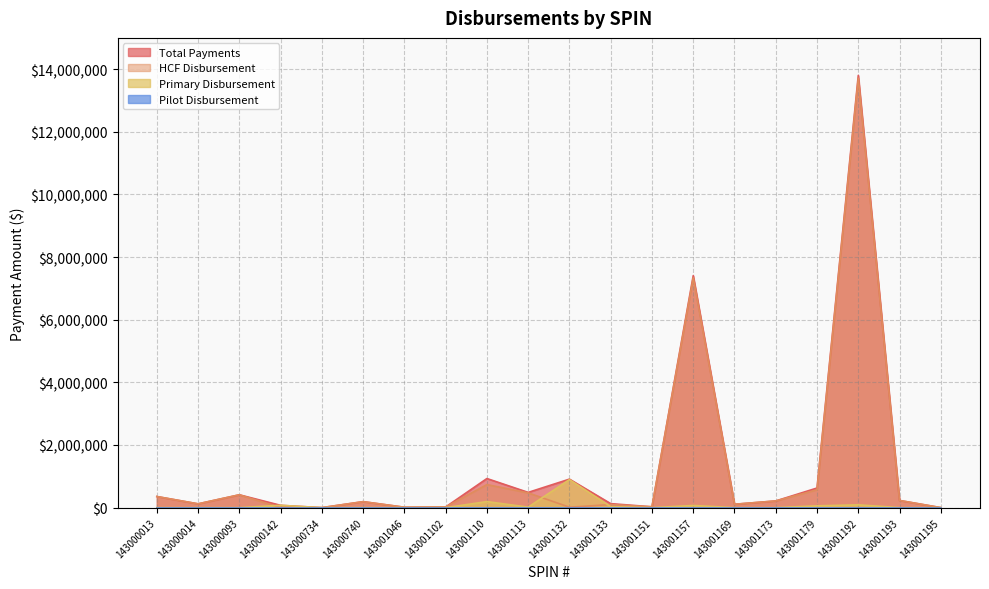

What is the average value of the HCF Disbursement series?

1231564